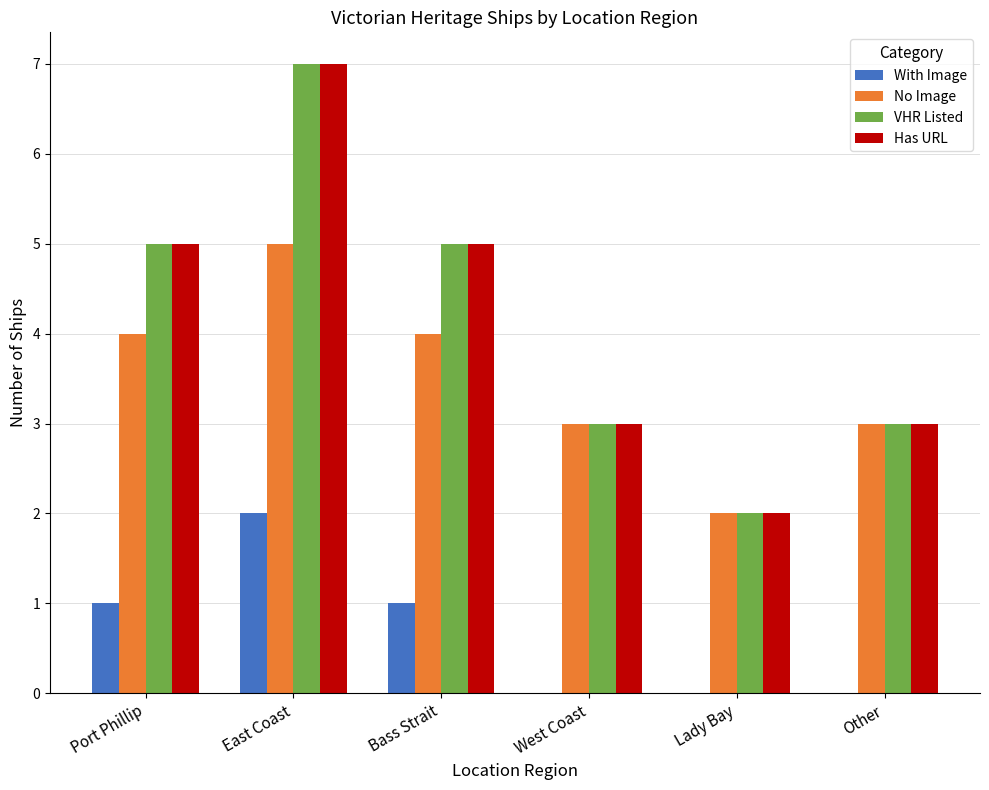

How many data points does each series have?

6